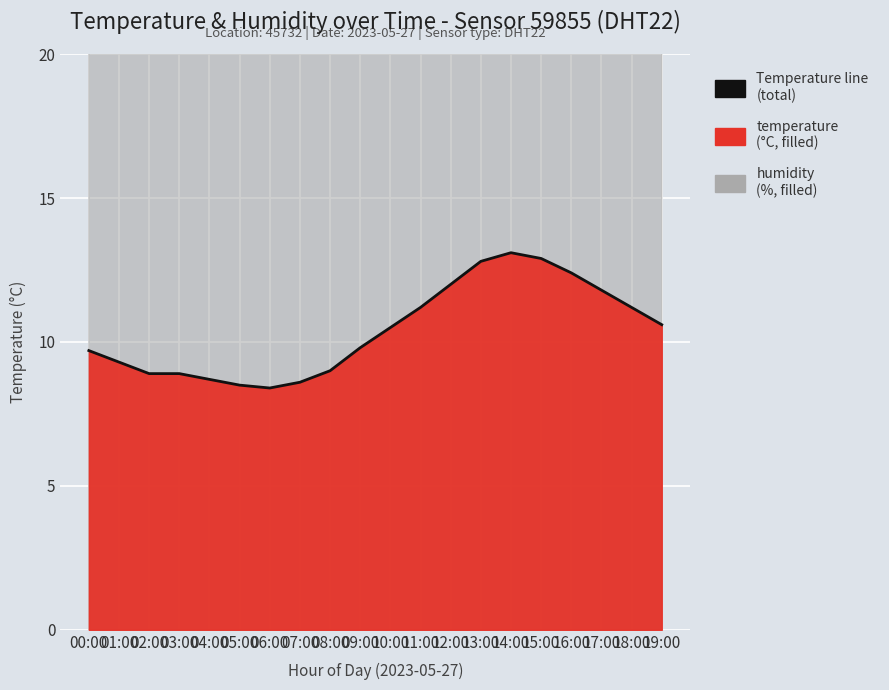

Reading left to right, transcribe all the data shown in this chart.

00:00=9.7	01:00=9.3	02:00=8.9	03:00=8.9	04:00=8.7	05:00=8.5	06:00=8.4	07:00=8.6	08:00=9.0	09:00=9.8	10:00=10.5	11:00=11.2	12:00=12.0	13:00=12.8	14:00=13.1	15:00=12.9	16:00=12.4	17:00=11.8	18:00=11.2	19:00=10.6